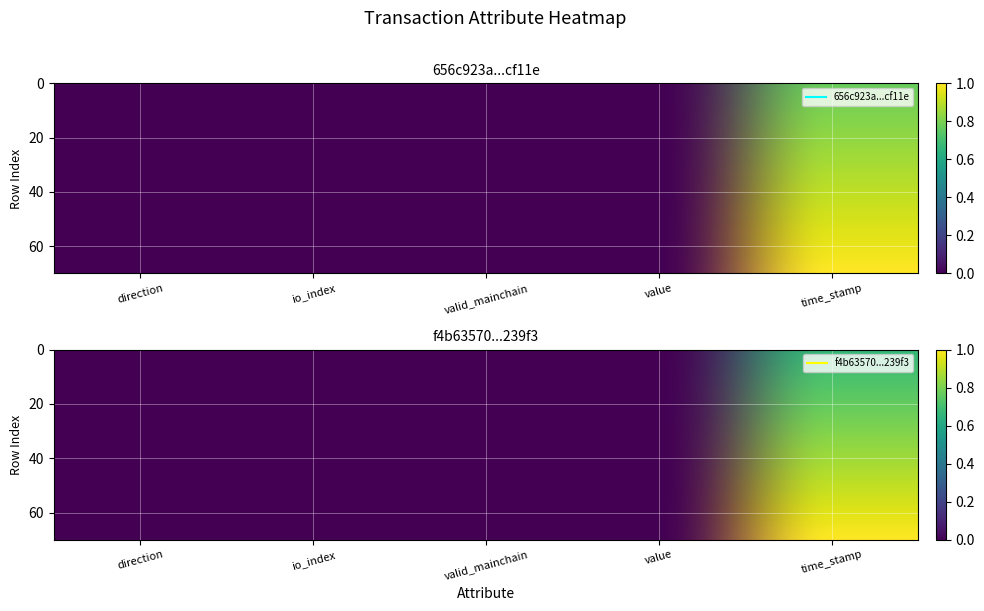

At which category is the sum across all series the highest?

time_stamp